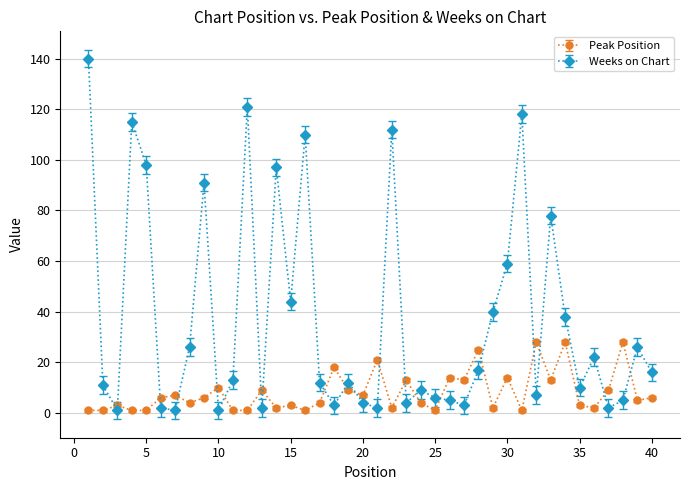

Reading right to left, extract all data points from this chart.

Peak Position: 6	5	28	9	2	3	28	13	28	1	14	2	25	13	14	1	4	13	2	21	7	9	18	4	1	3	2	9	1	1	10	6	4	7	6	1	1	3	1	1
Weeks on Chart: 16	26	5	2	22	10	38	78	7	118	59	40	17	3	5	6	9	4	112	2	4	12	3	12	110	44	97	2	121	13	1	91	26	1	2	98	115	1	11	140